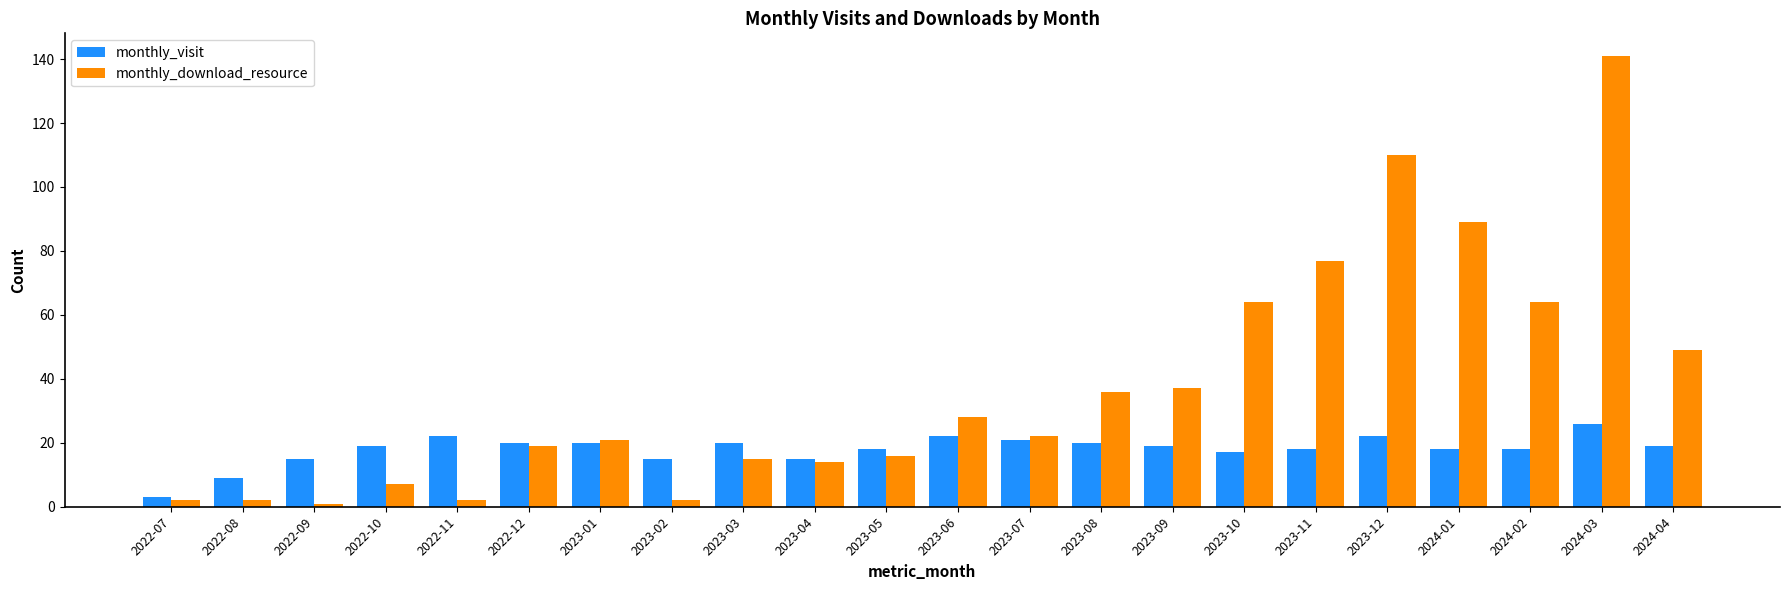

What position from the right is 2023-04?

13